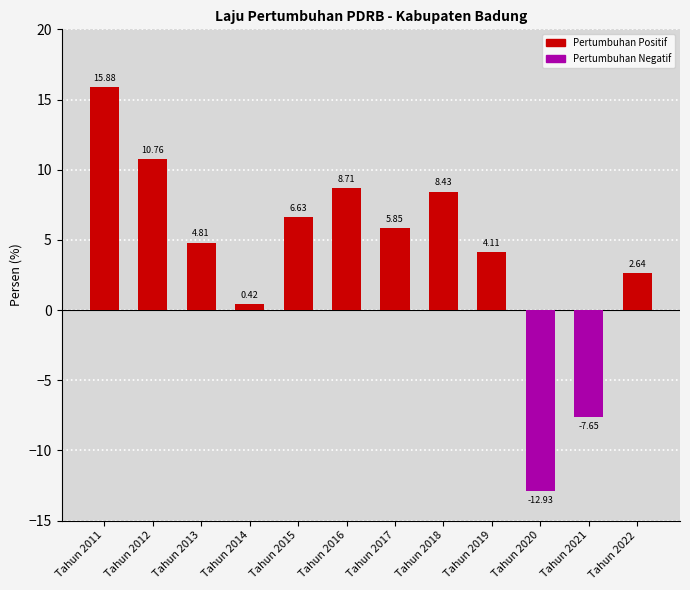

Is it true that the value at Tahun 2013 is 4.8?

True